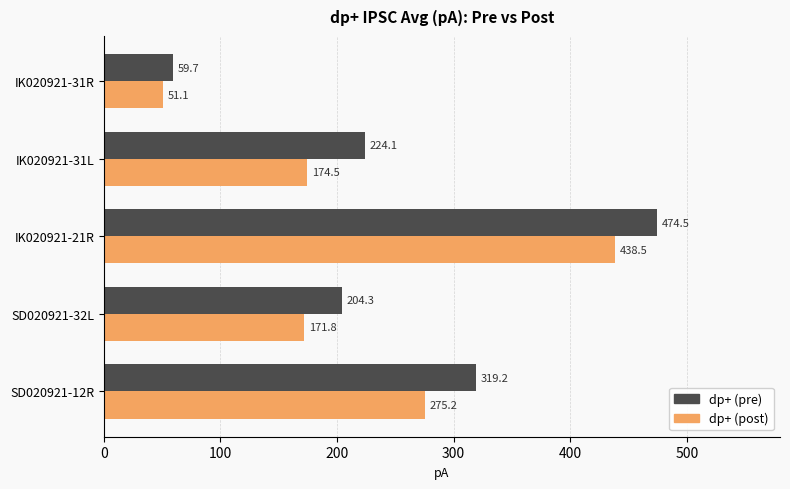

How many values in the dp+ (post) series exceed 174?

3